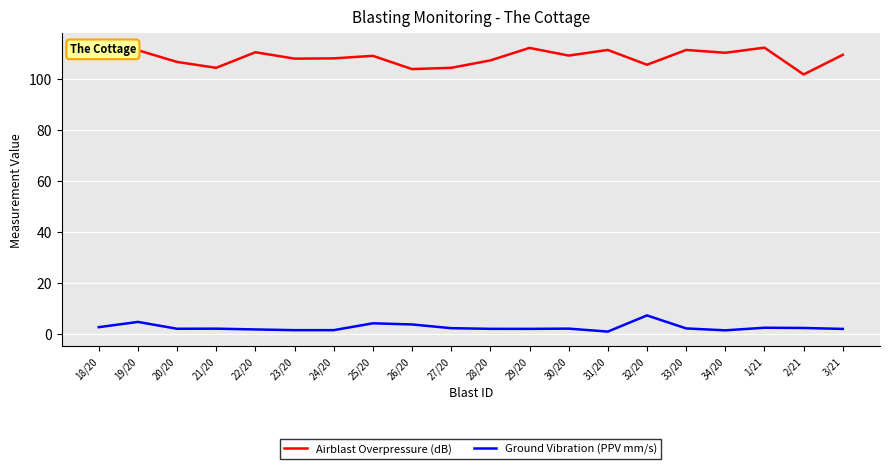

Does the chart display data point markers on the line(s)?

No